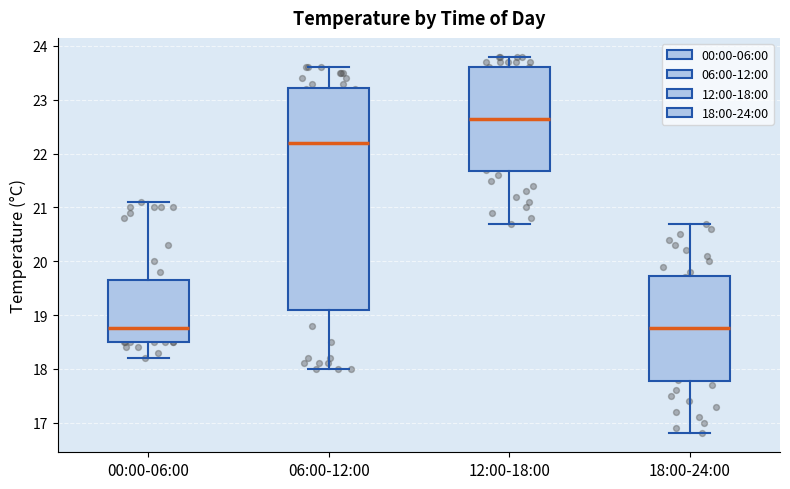

Reading left to right, transcribe this box plot: for each box, give where its median line is, the range the box spans, and where its two whiskers end, as read against the y-axis. The values are not printed on the chart, so give them approximately, as read against the axis.

00:00-06:00: median 18.8, box 18.5 to 19.7, whiskers 18.2 to 21.1
06:00-12:00: median 22.2, box 19.1 to 23.2, whiskers 18.0 to 23.6
12:00-18:00: median 22.7, box 21.7 to 23.6, whiskers 20.7 to 23.8
18:00-24:00: median 18.8, box 17.8 to 19.7, whiskers 16.8 to 20.7